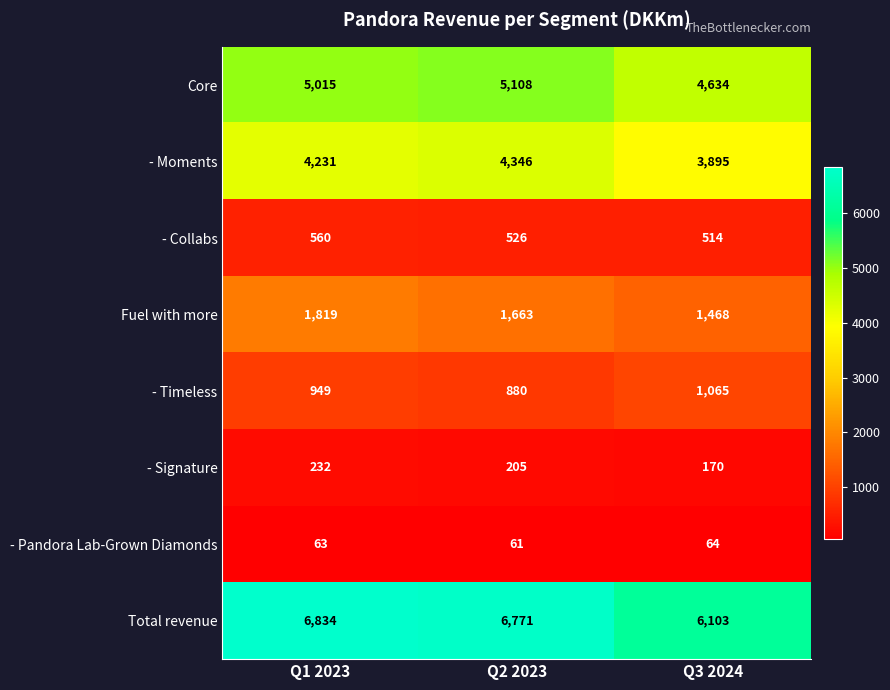

Rank the series at Q3 2024 from highest to lowest value.

Total revenue, Core, - Moments, Fuel with more, - Timeless, - Collabs, - Signature, - Pandora Lab-Grown Diamonds